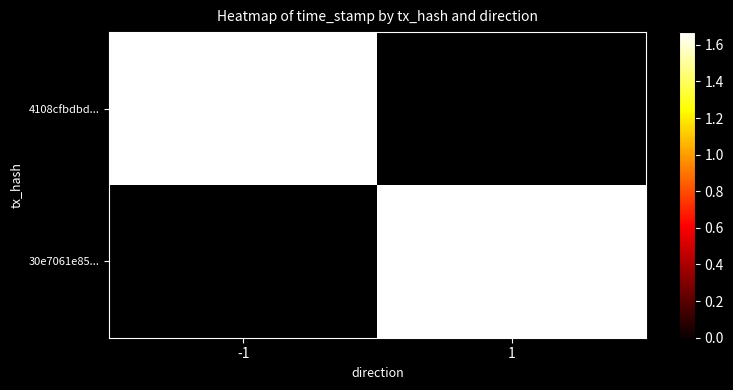

What is the sum of all 4108cfbdbda94e8a5fd73ec45e24162836c3f15 values?

1669426319